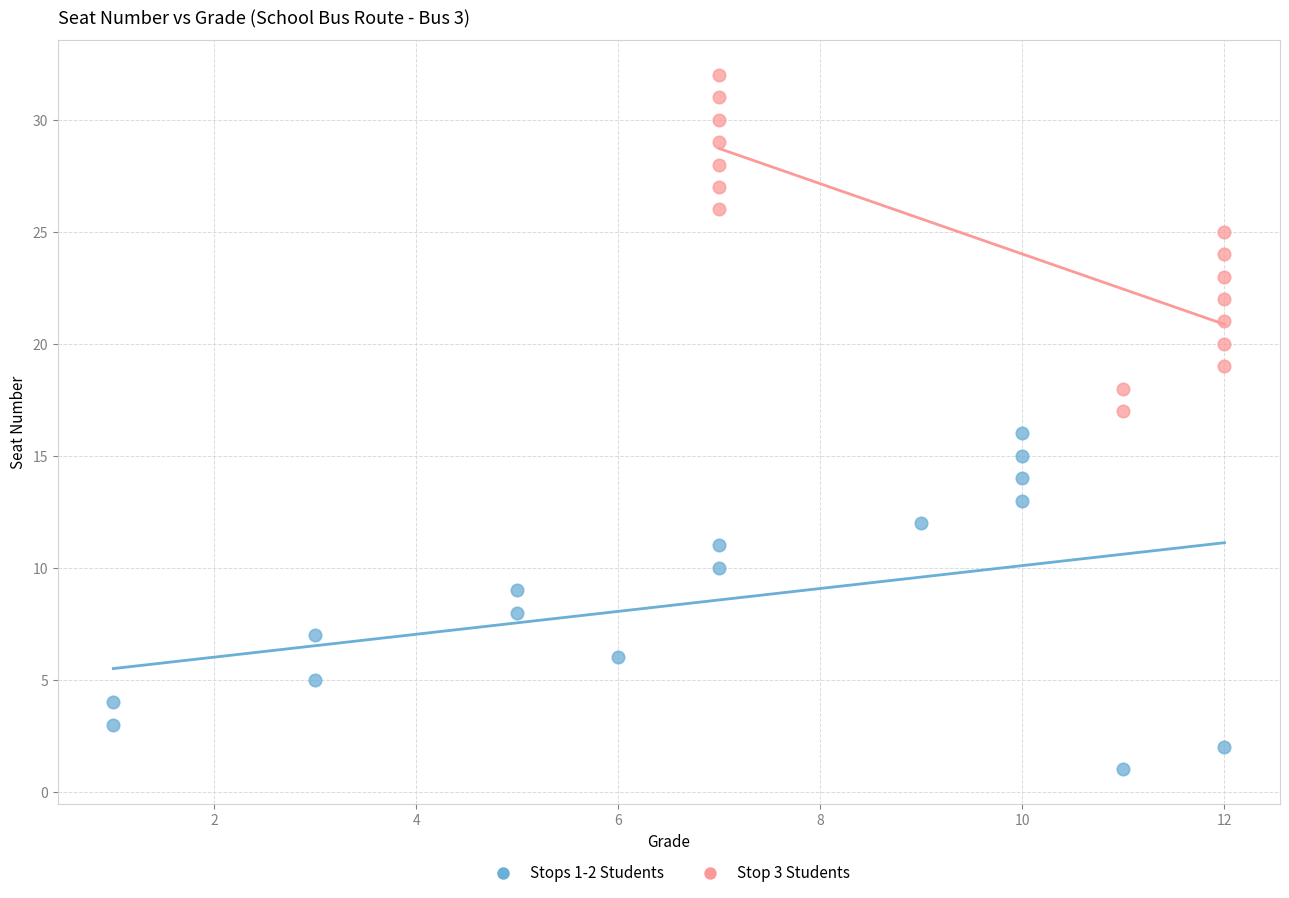

Which series contains the lowest Y value?

Stops 1-2 Students